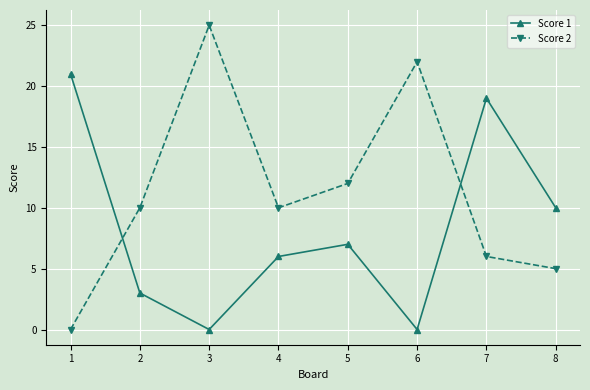

How many interior local valleys does the Score 1 series have?

2